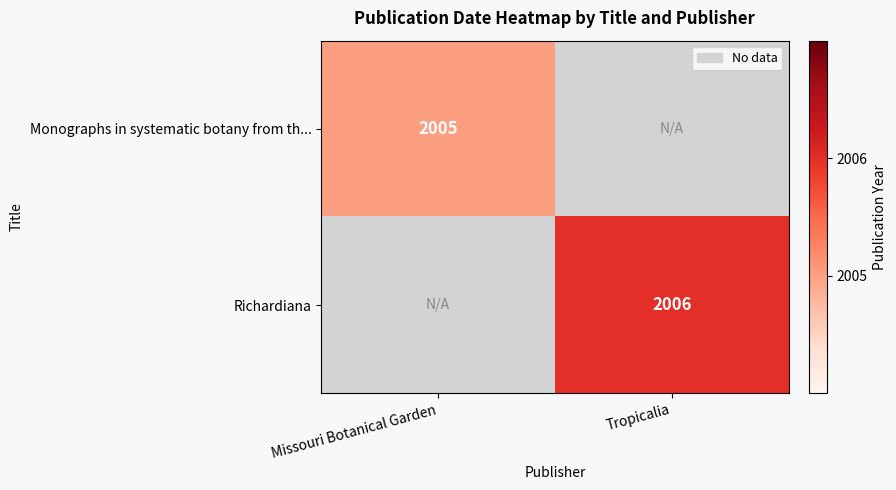

Is it true that Richardiana equals 2006 at Tropicalia?

True